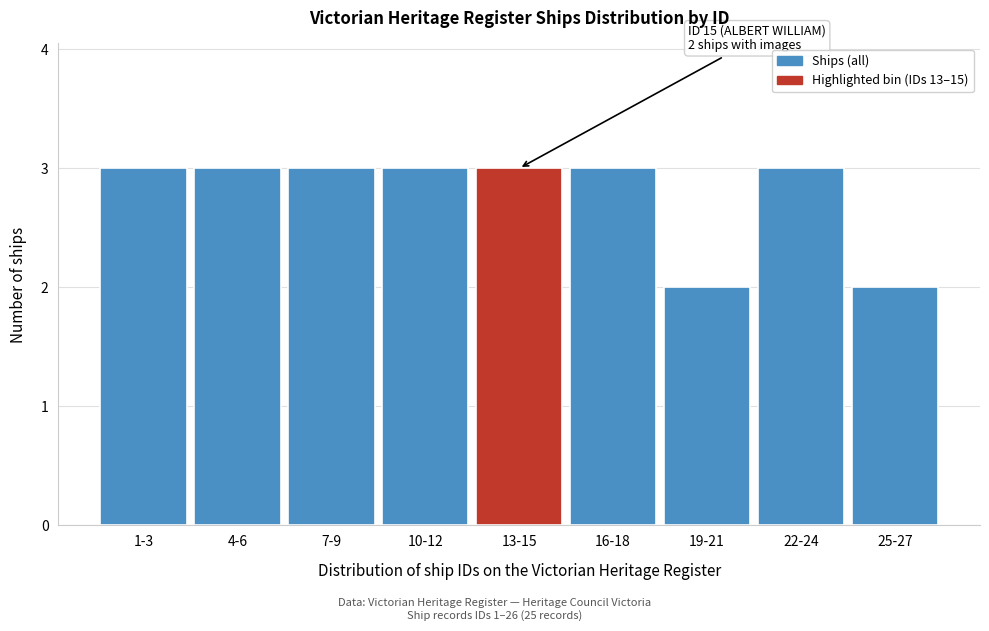

Reading right to left, what are all the values shown in this chart?

2	3	2	3	3	3	3	3	3